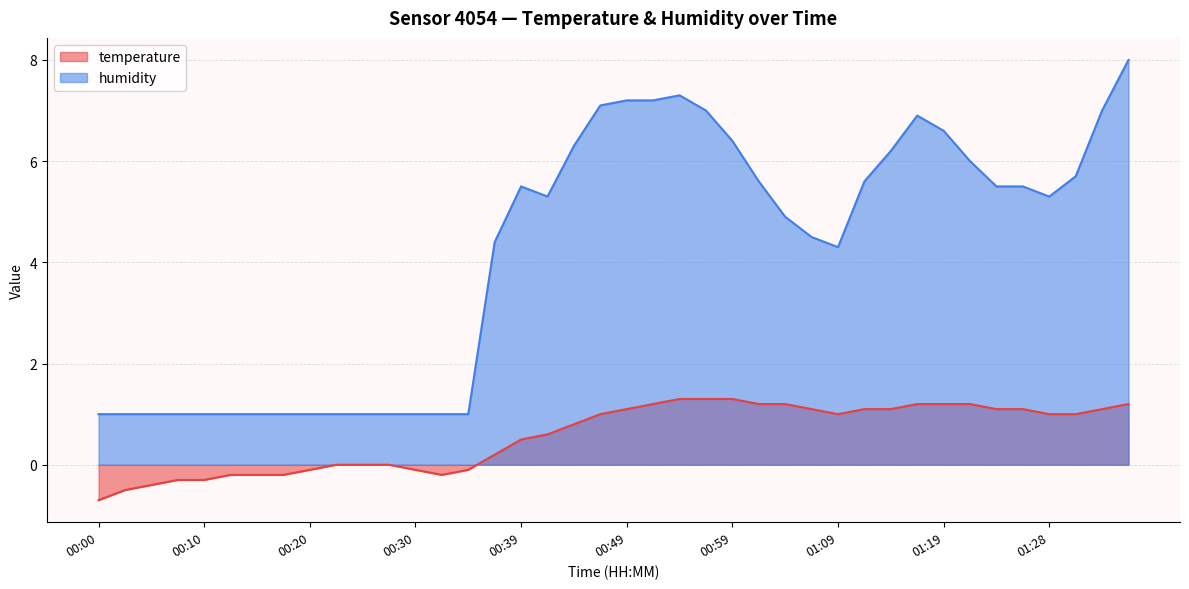

What is the difference between the humidity values at 00:03 and 01:14?

5.2